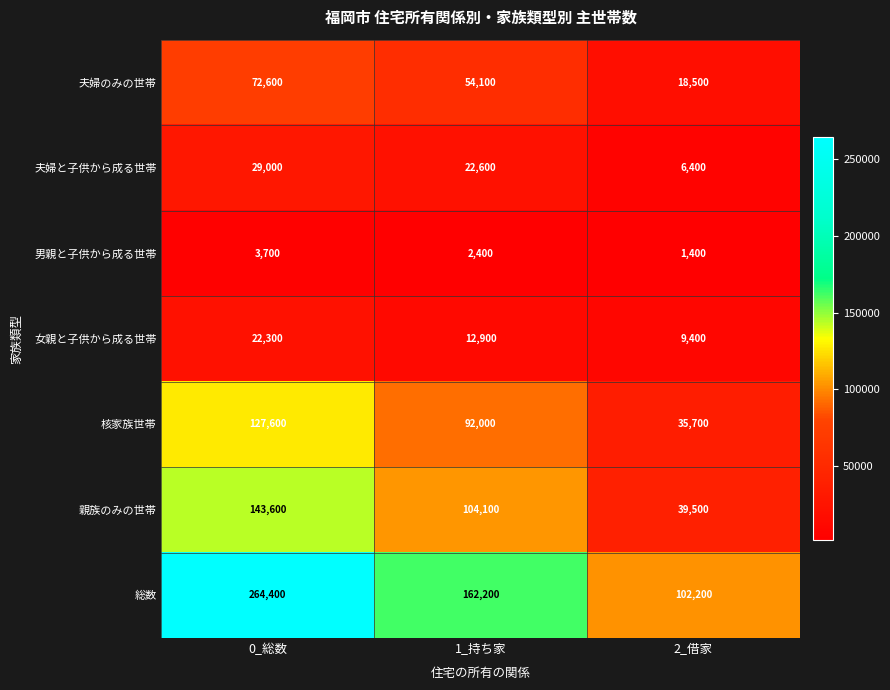

What is the average value of the 核家族世帯 series?

85100